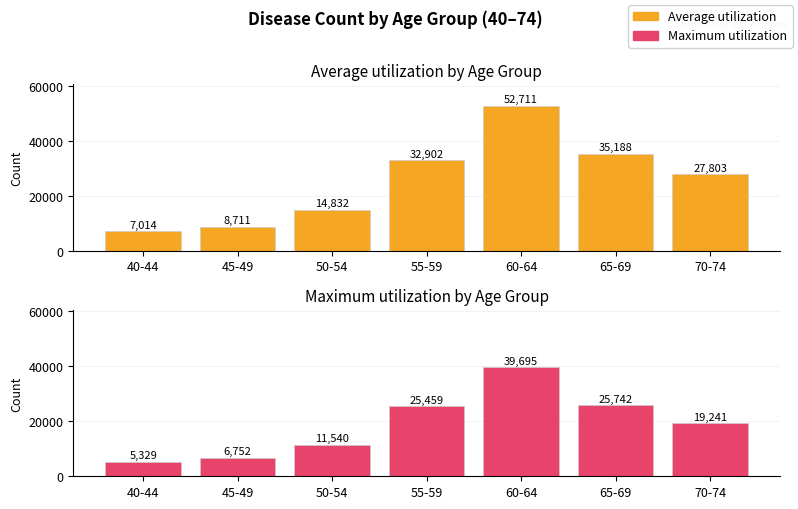

At which category is the sum across all series the highest?

60-64